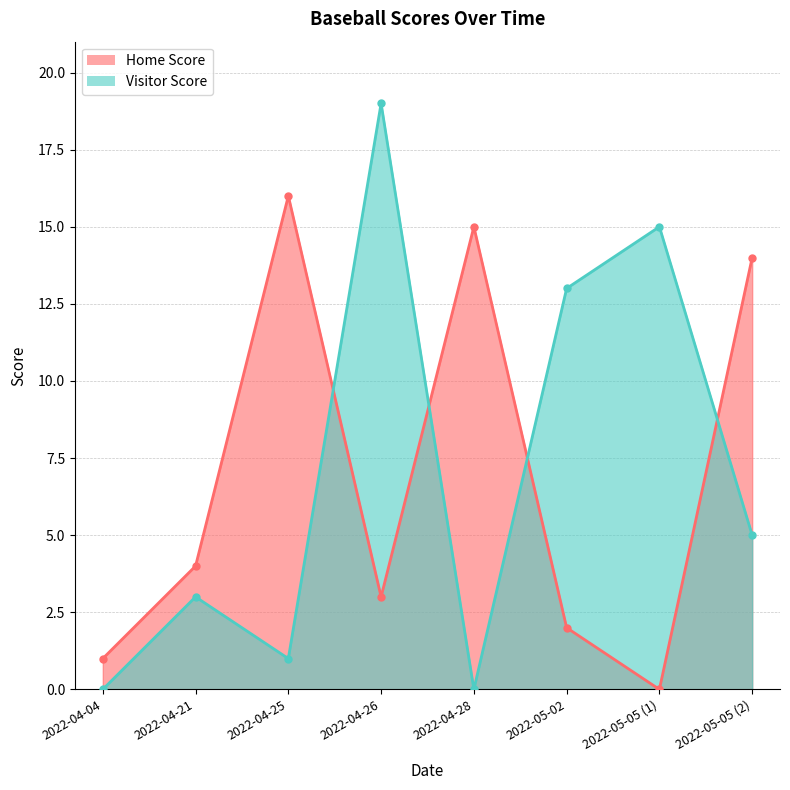

What is the difference between the highest and lowest values at 2022-04-04?

1